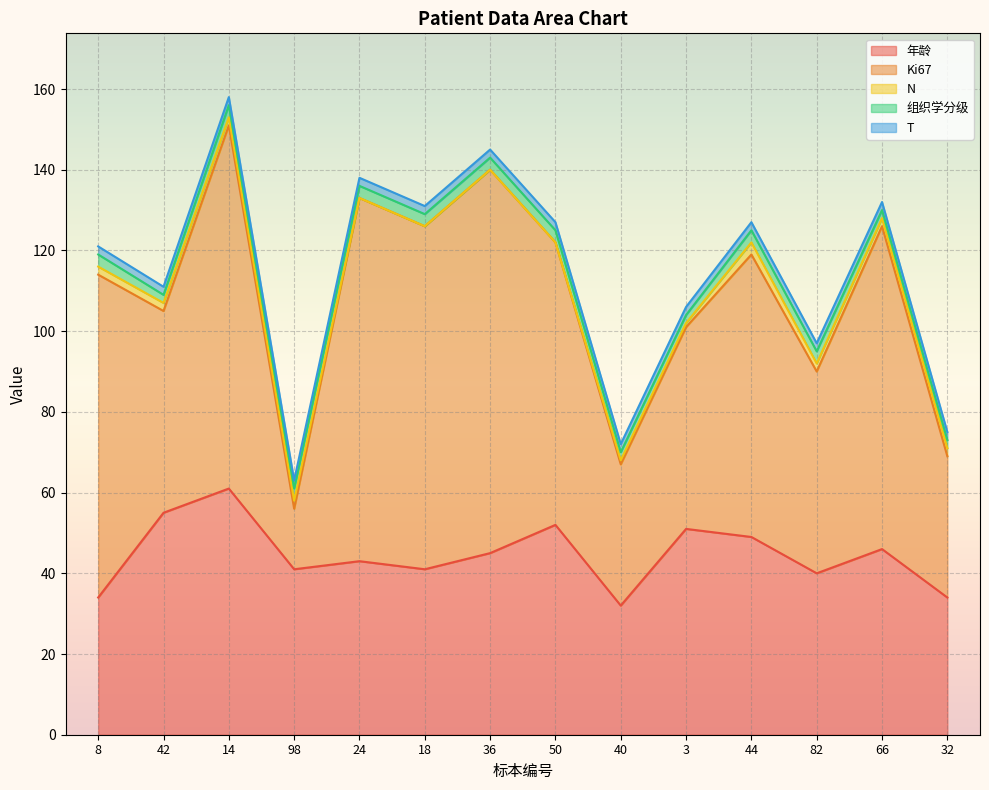

True or false: T has a value of 2 at 24.

True